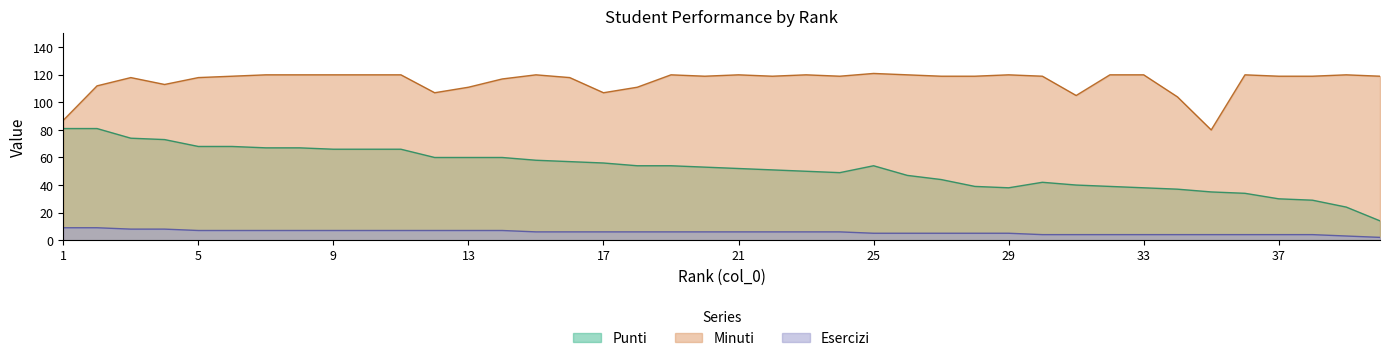

At how many categories does at least one series exceed 10?

40